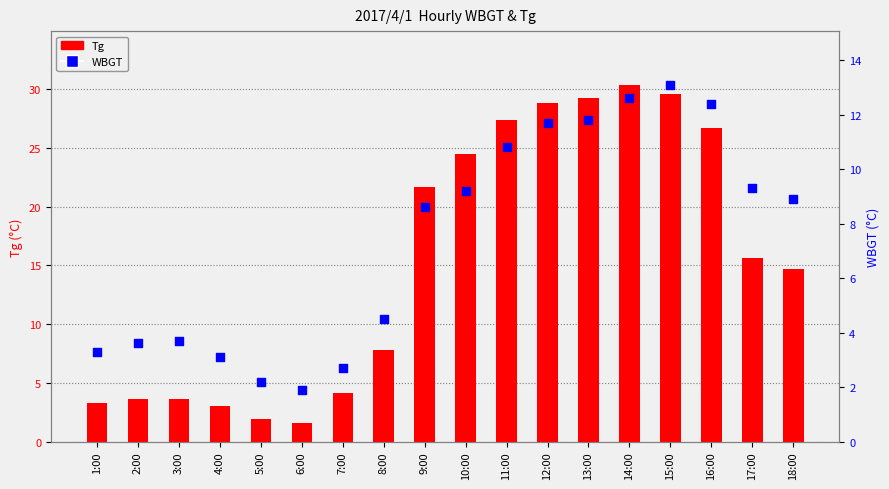

At which category is the sum across all series the highest?

14:00